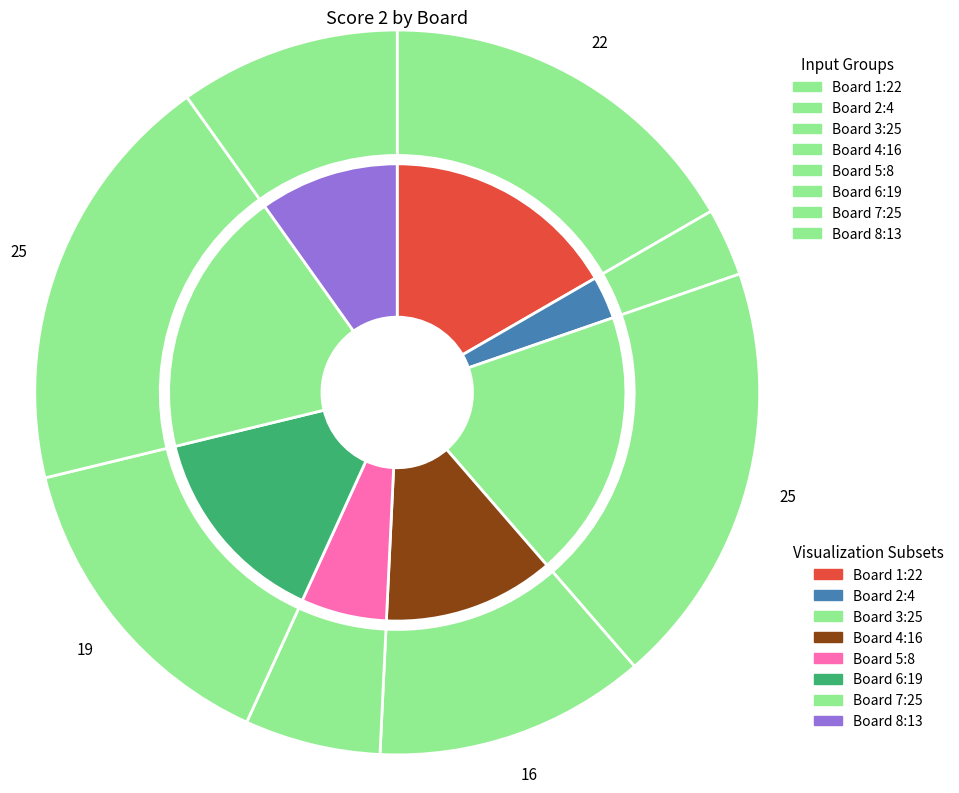

How many slices are in this pie chart?

8